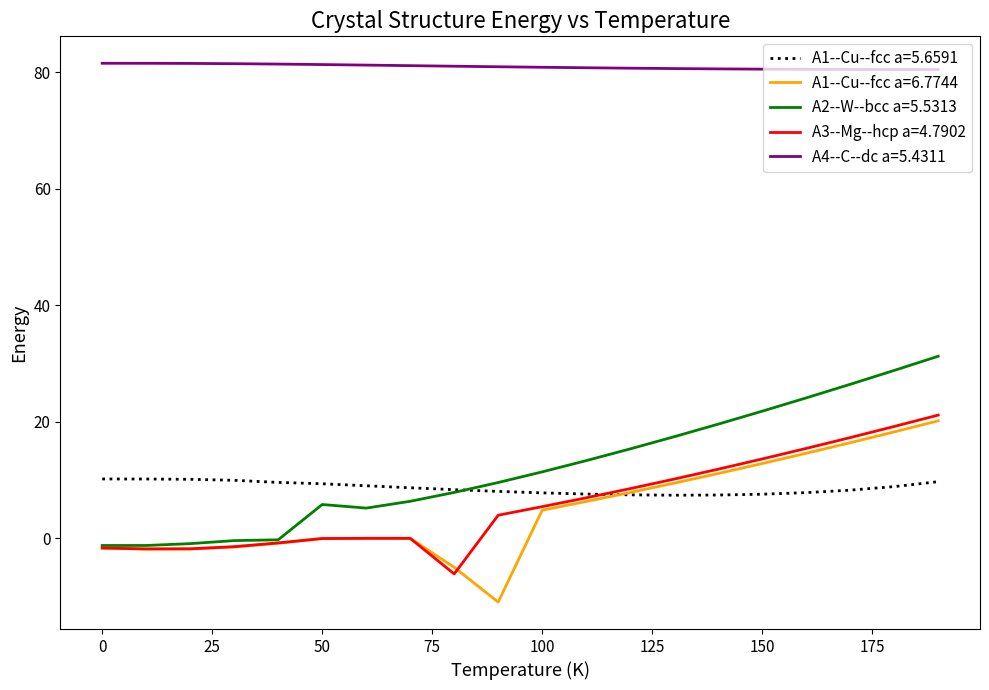

Which series has the largest total across all categories?

A4--C--dc a=5.4311